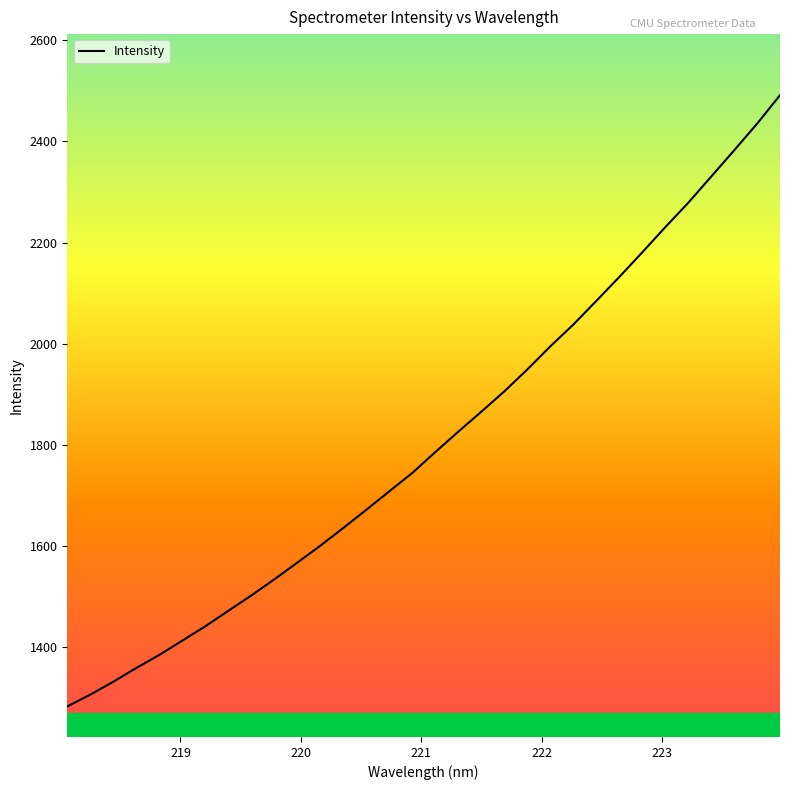

What is the smallest value displayed?

1282.5